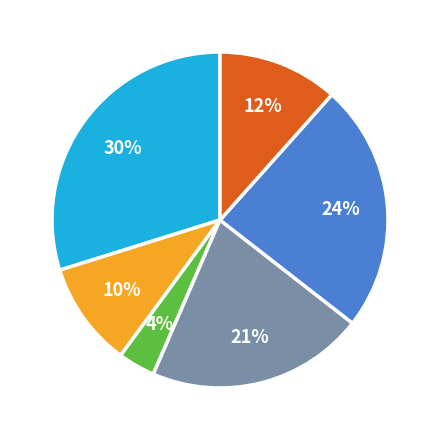

To the nearest percent, what is the difference between the largest and smallest slice percentages?

26%